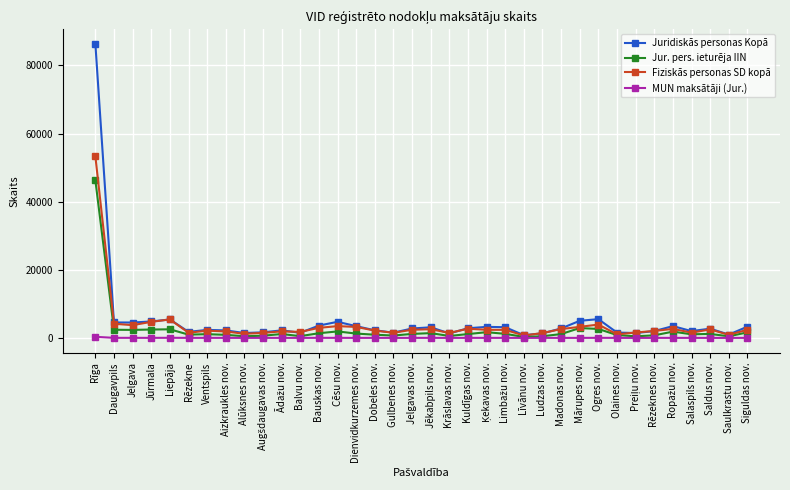

How many lines are shown in the chart?

4